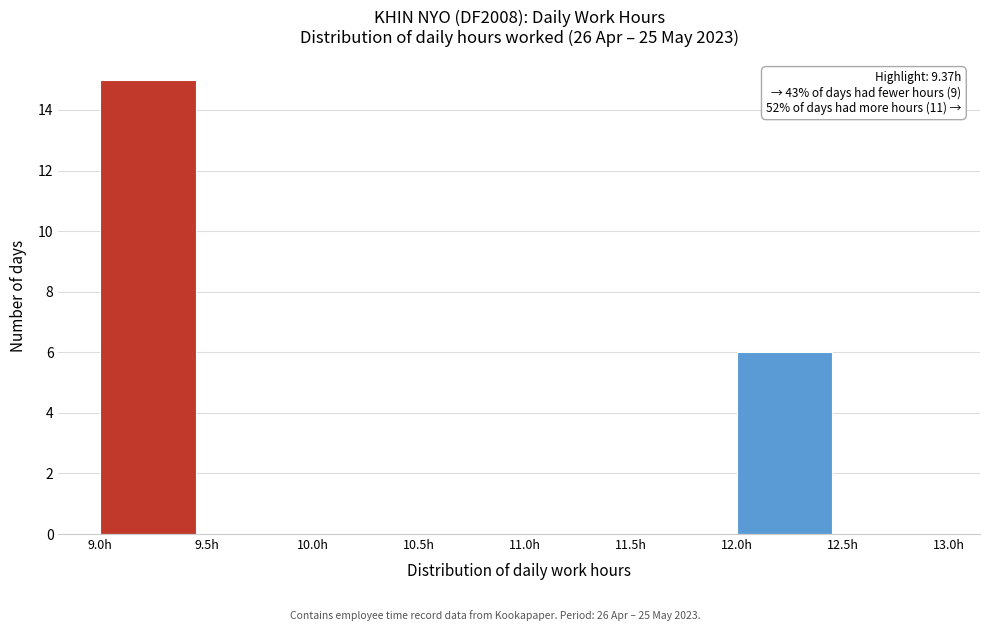

Which range on the x-axis has the tallest bar?

9.0 to 9.5